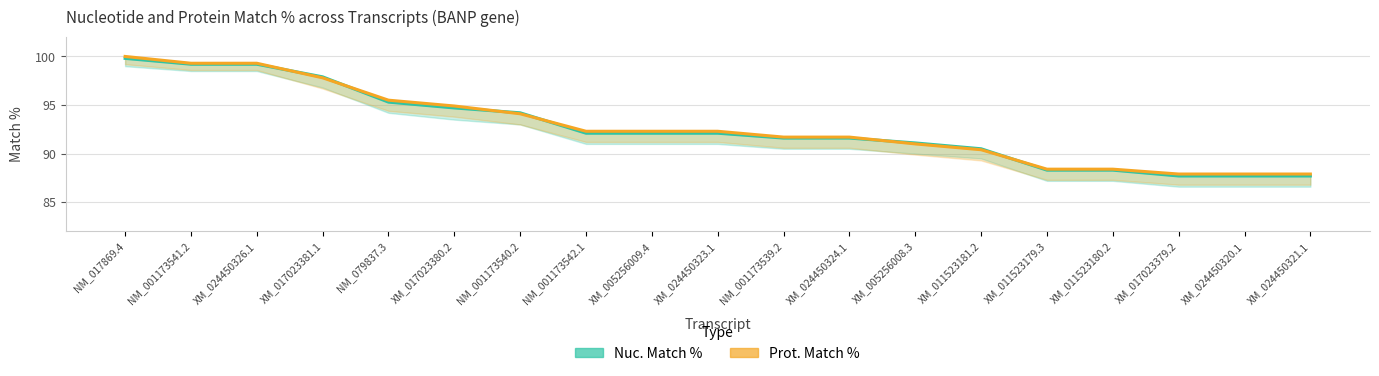

What is the spread (max minus min) of values at XM_017023380.2?

0.2